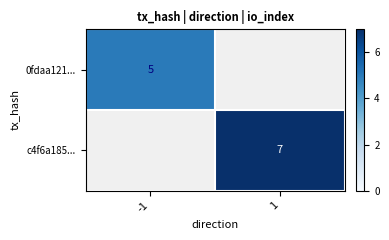

At how many categories does at least one series exceed 6?

1